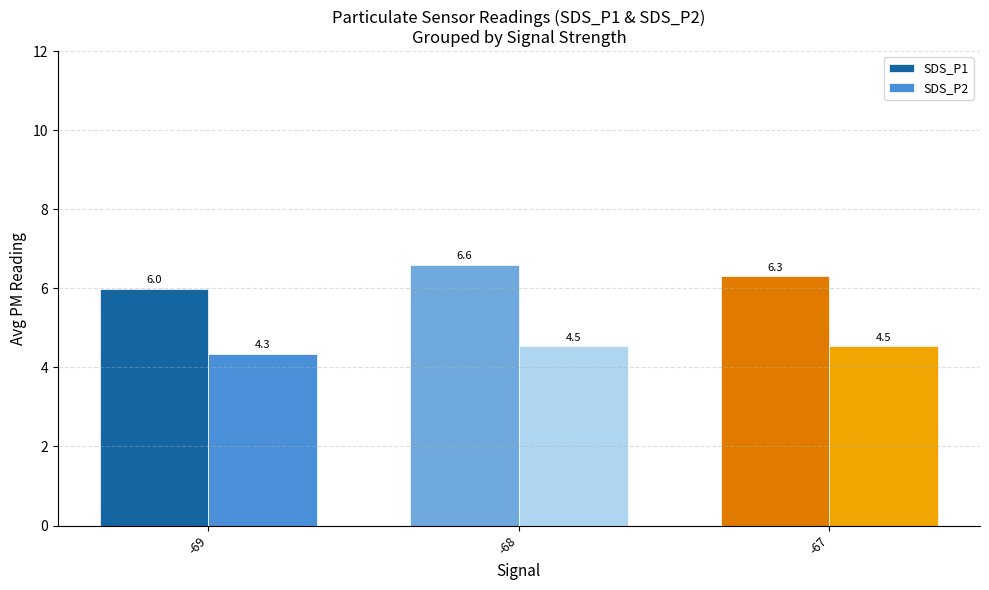

Reading right to left, extract all data points from this chart.

SDS_P1: -67=6.3	-68=6.6	-69=6.0
SDS_P2: -67=4.5	-68=4.5	-69=4.3